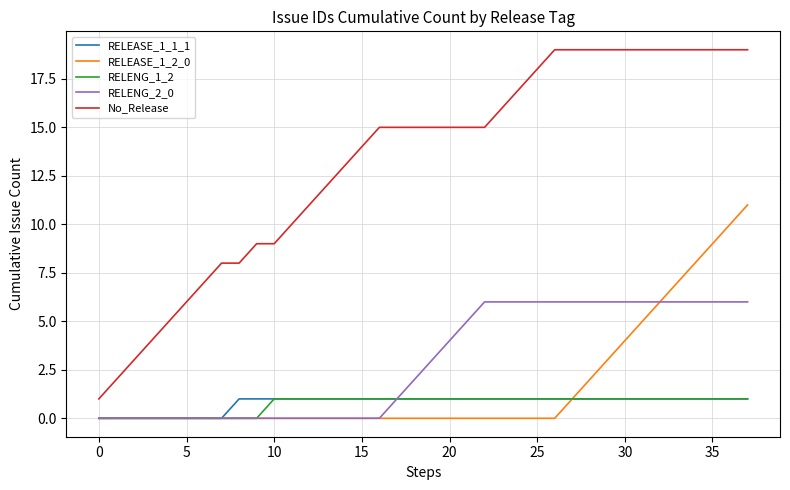

Is this an area chart (filled region under the line)?

No